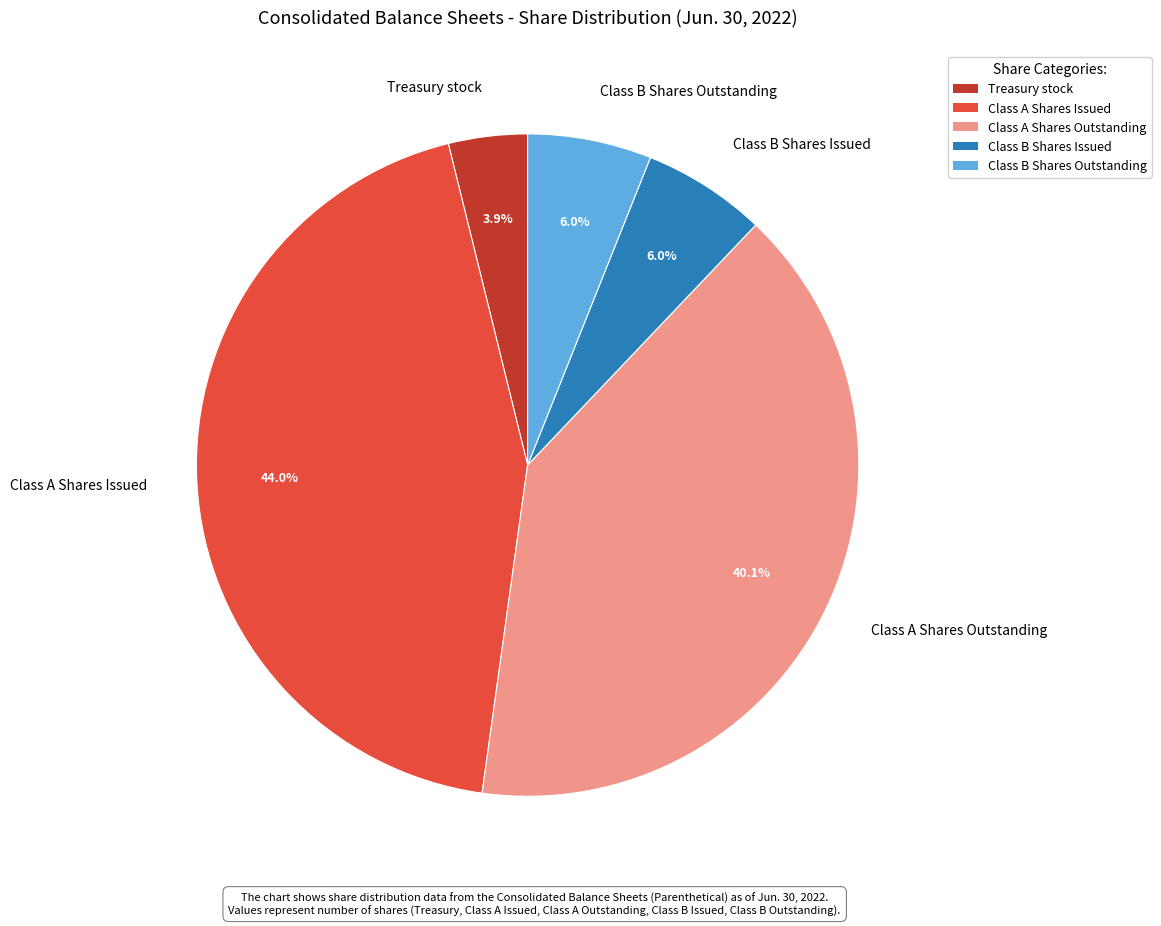

What percentage is the Class A Shares Outstanding slice, to the nearest percent?

40%